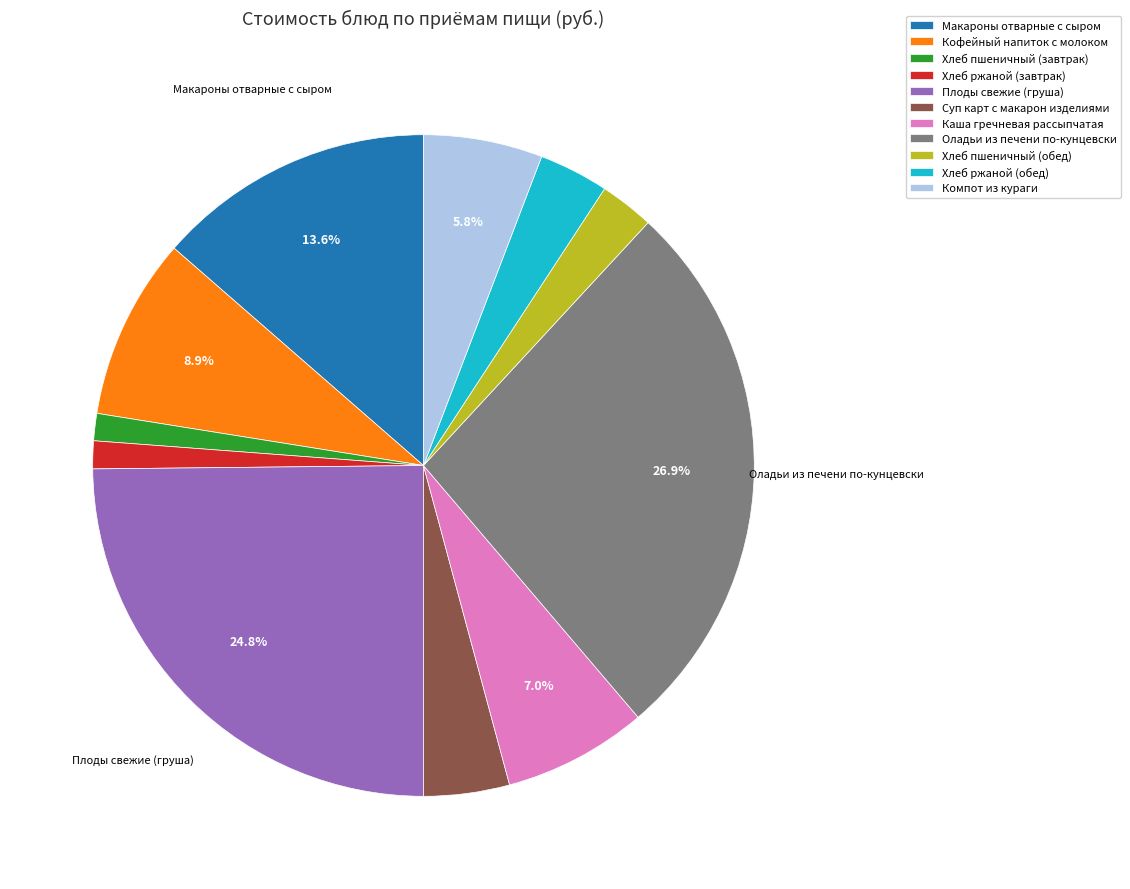

Is the sum of Каша гречневая рассыпчатая and Хлеб пшеничный (завтрак) greater than half?

No